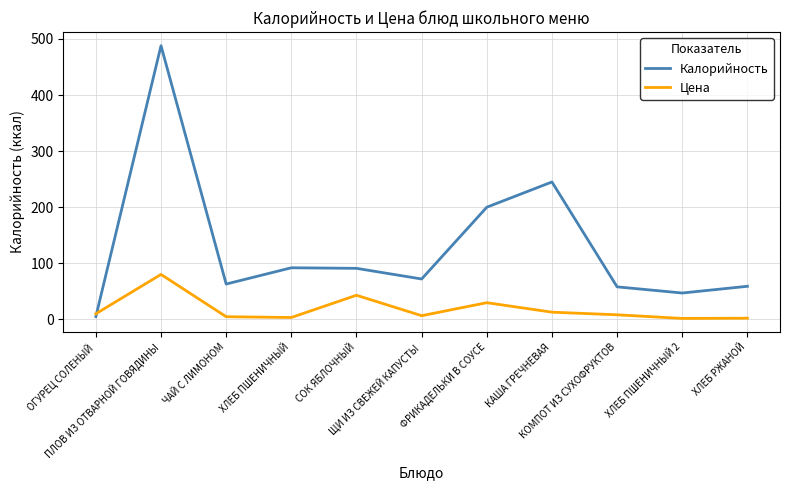

How many values in the Калорийность series are below 72?

5